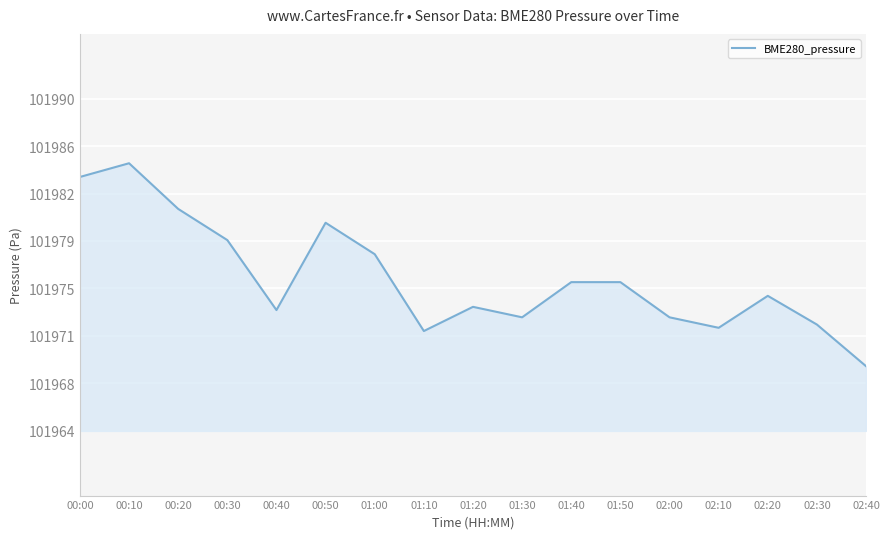

Which has a higher value, 00:30 or 00:50?

00:50